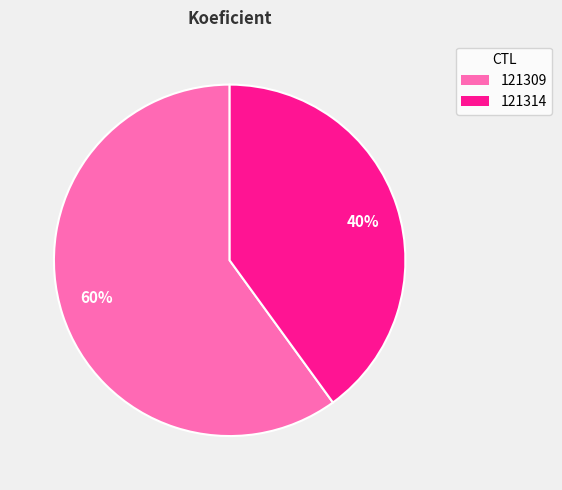

Which slice is the smallest?

121314